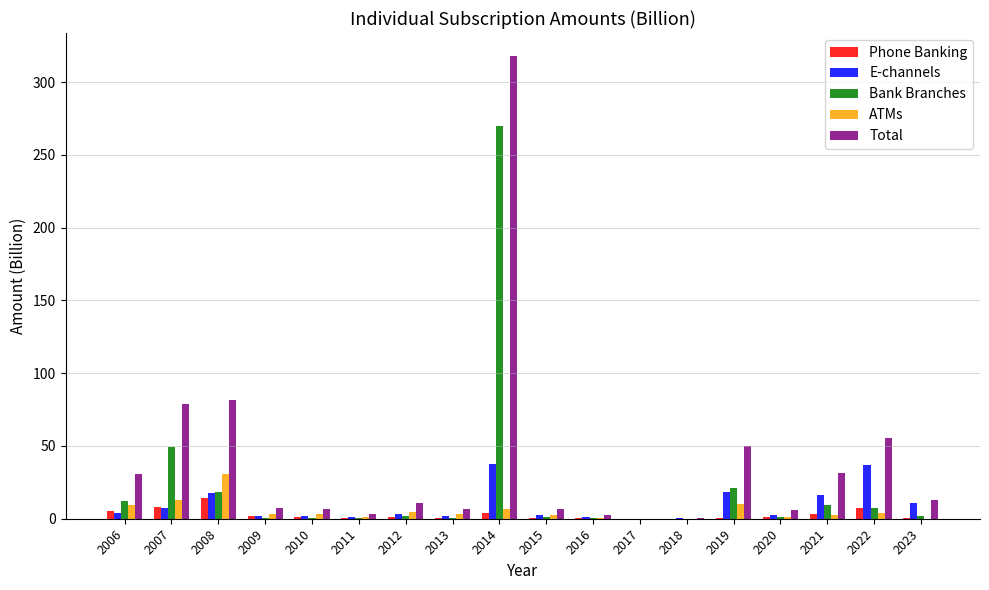

Is it true that ATMs equals 4.6 at 2012?

True